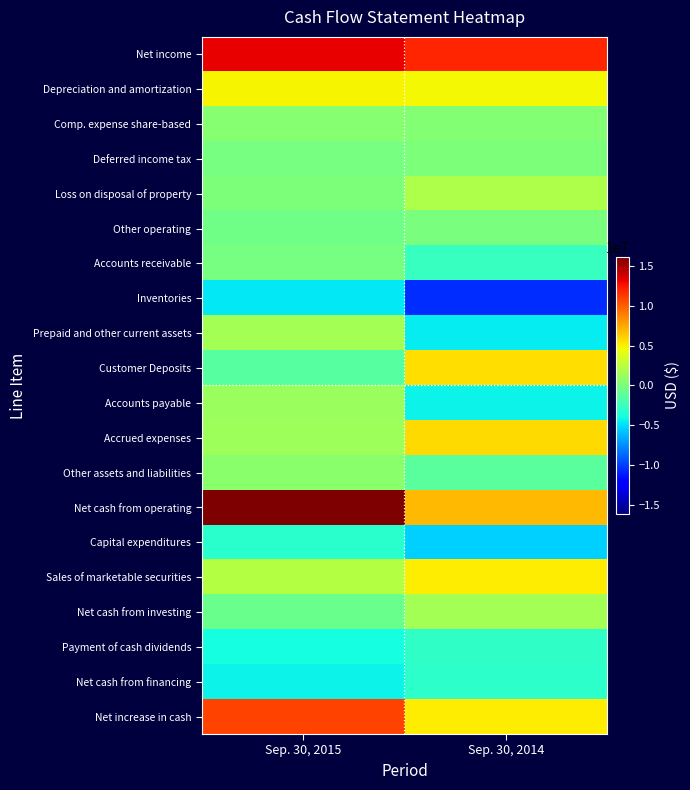

Which label corresponds to the smallest value in the chart?

Sep. 30, 2014